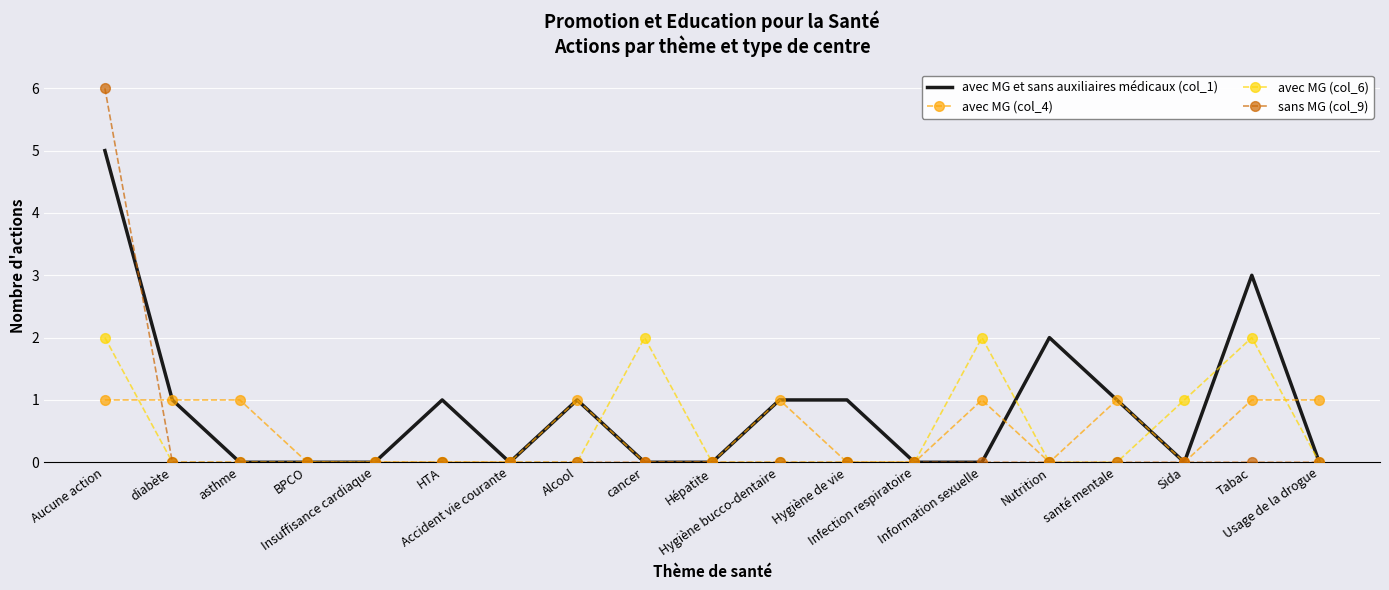

What is the greatest value displayed?

6